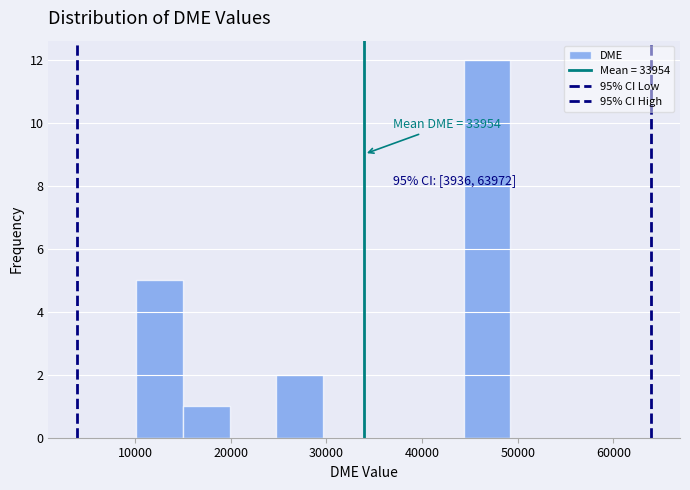

Over which range of the x-axis is the bar tallest?

44000 to 49000